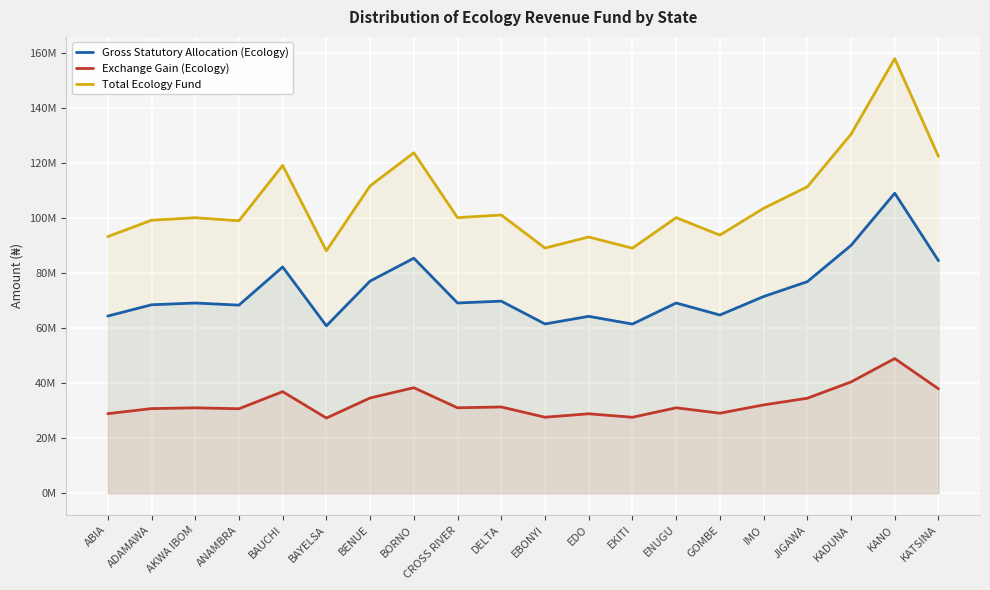

What is the label of the 7th point from the right?

ENUGU